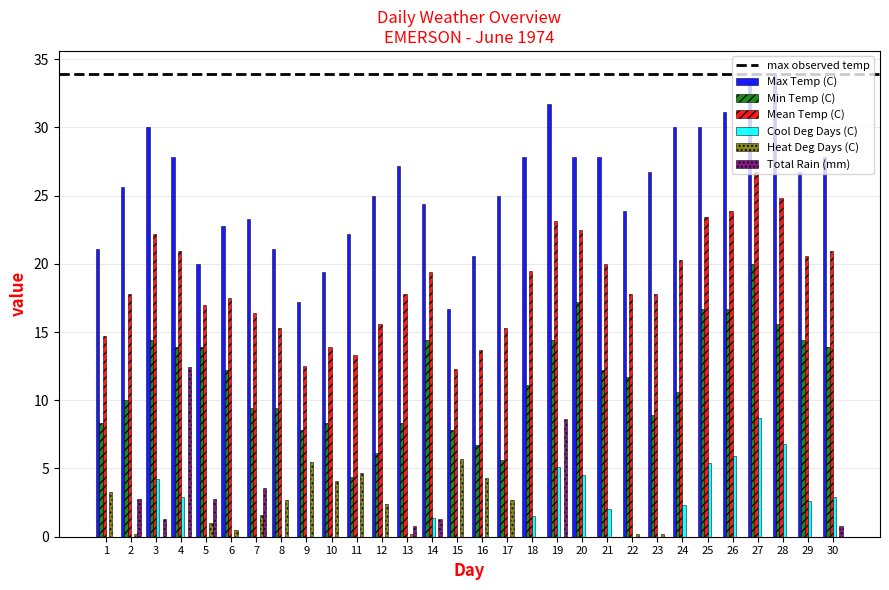

Are the bars grouped side by side (vs. stacked)?

Yes